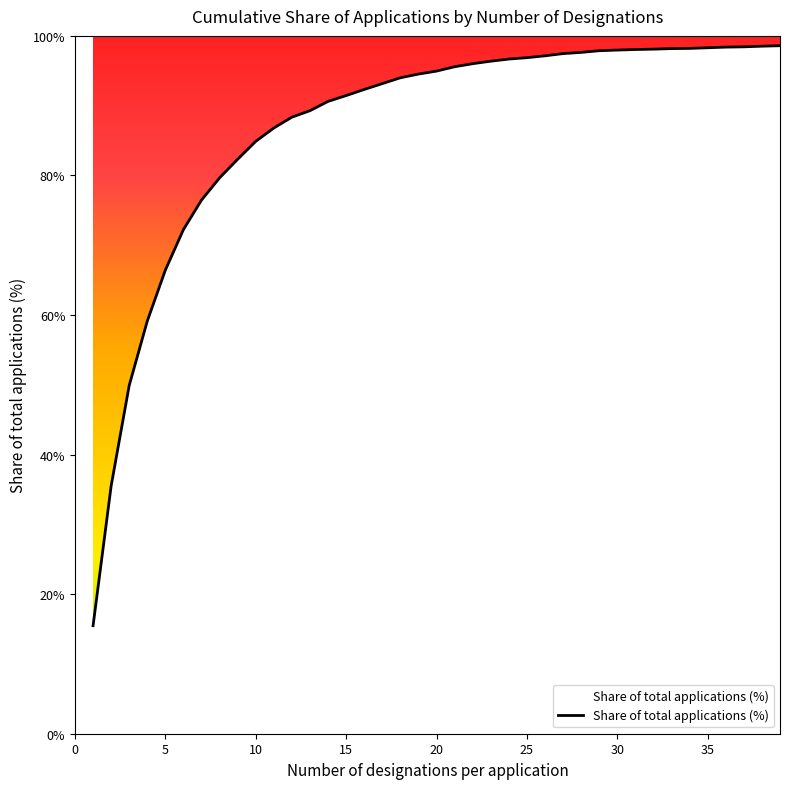

What is the minimum value shown in the chart?

15.5